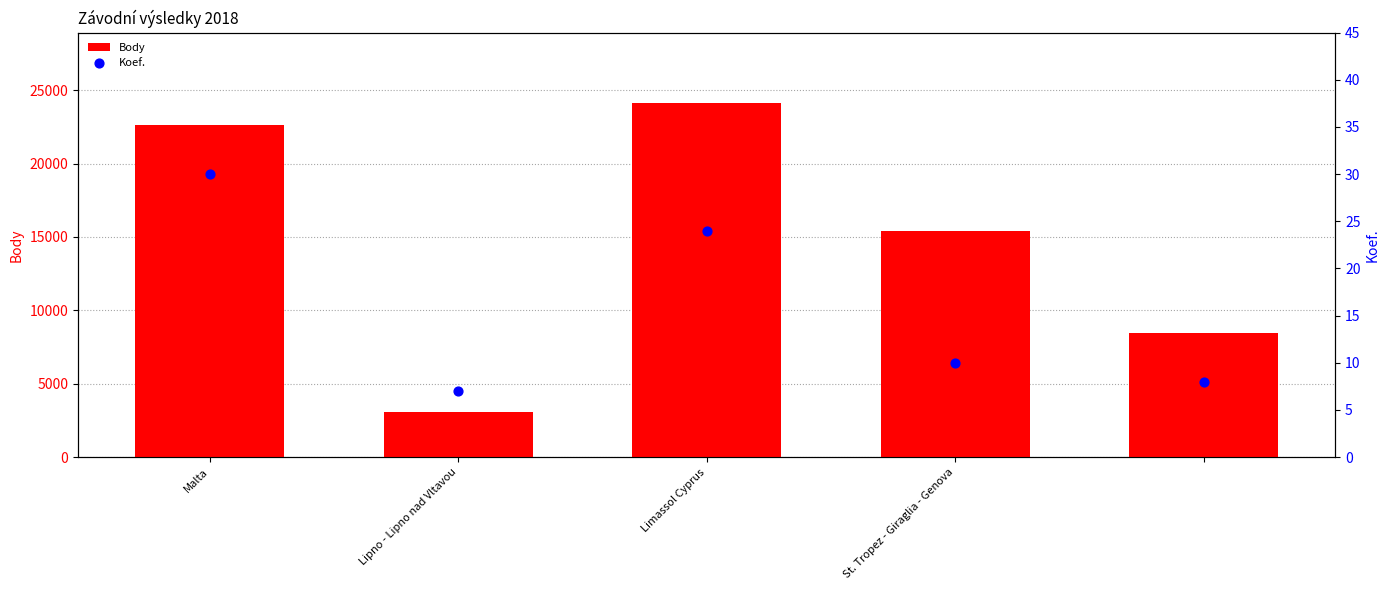

Which series has the widest spread of Y values?

Body